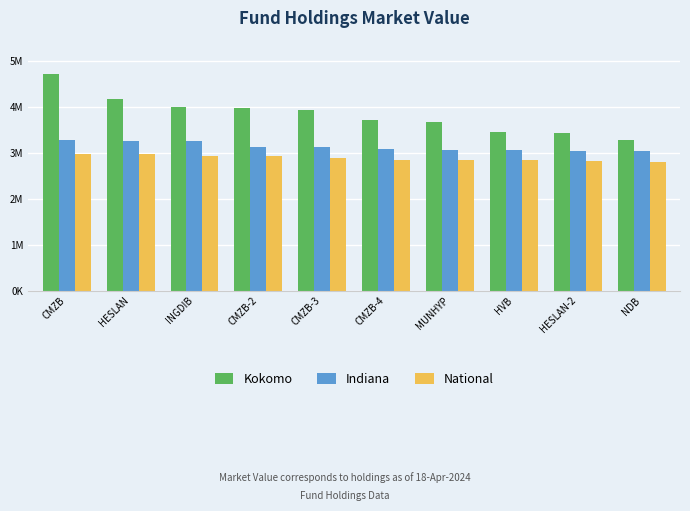

Does the chart contain stacked bars?

No